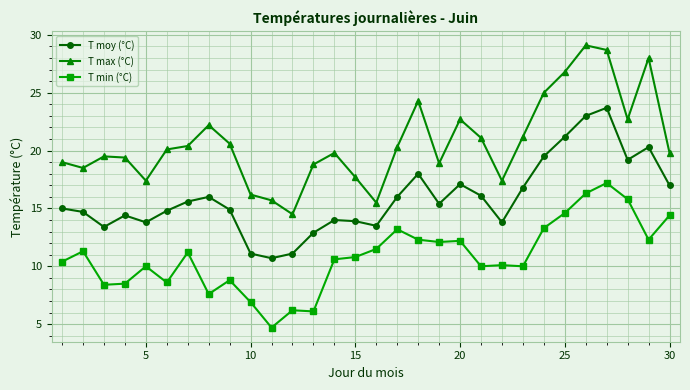

Which series has the widest spread of values?

T max (°C)